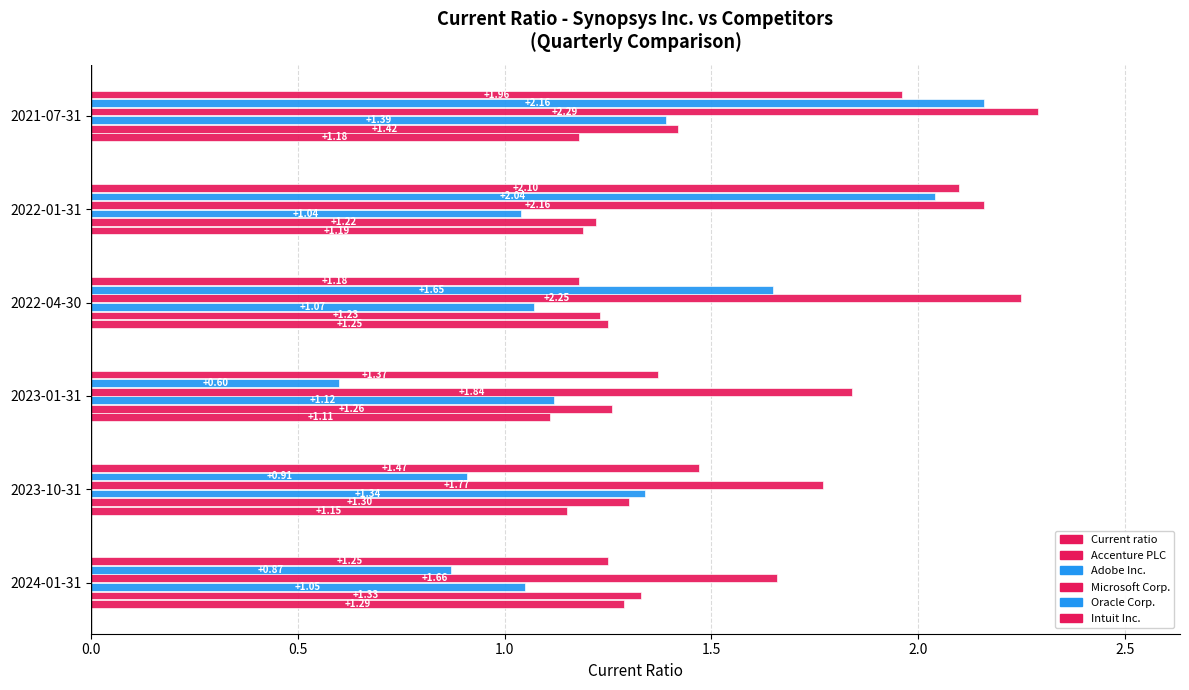

Rank the series at 2021-07-31 from lowest to highest value.

Current ratio, Adobe Inc., Accenture PLC, Intuit Inc., Oracle Corp., Microsoft Corp.